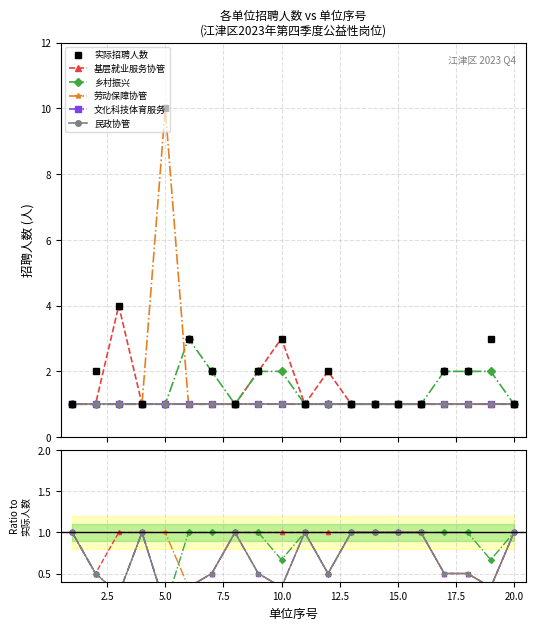

Which series has the largest total across all categories?

实际招聘人数